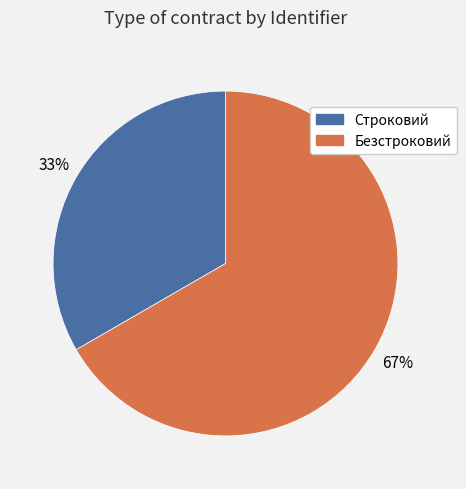

What percentage is the Строковий slice, to the nearest percent?

33%